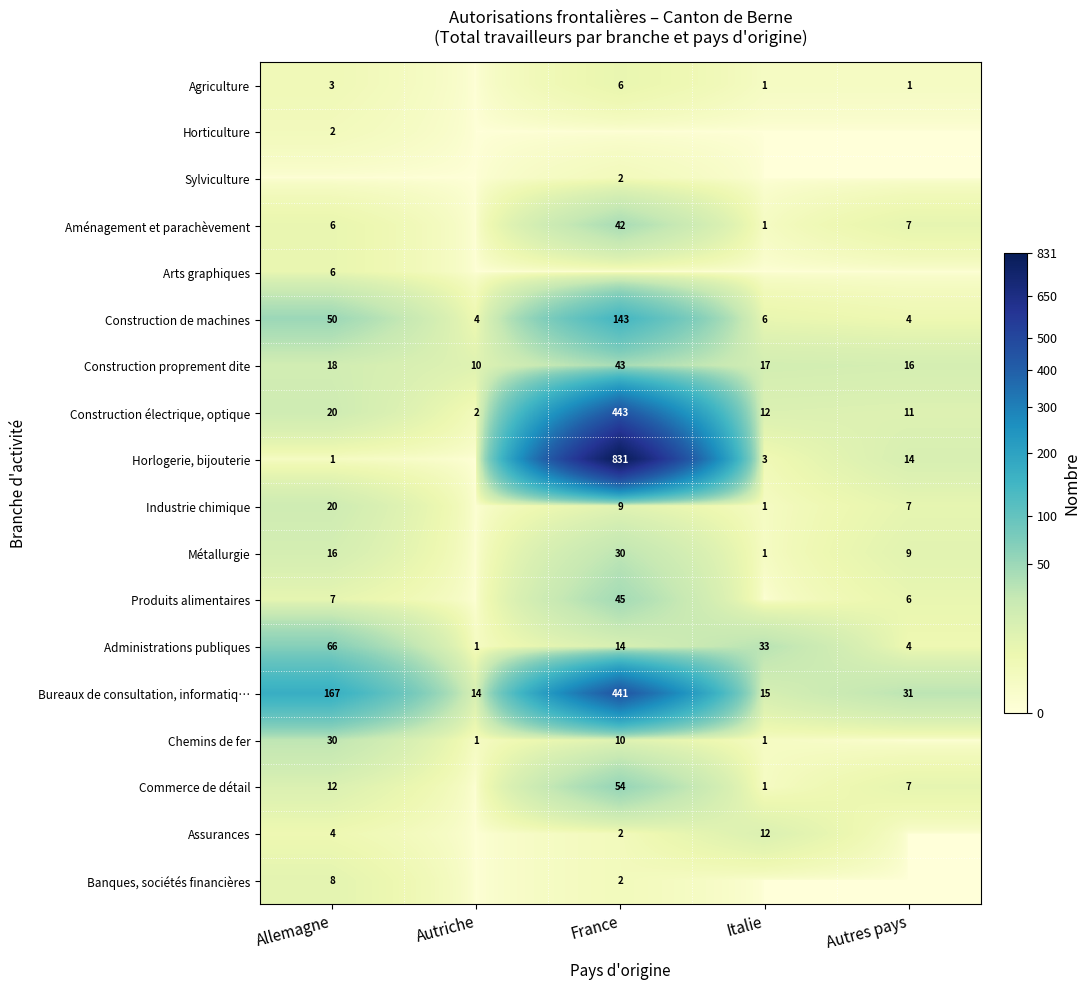

At how many categories does at least one series exceed 547?

1